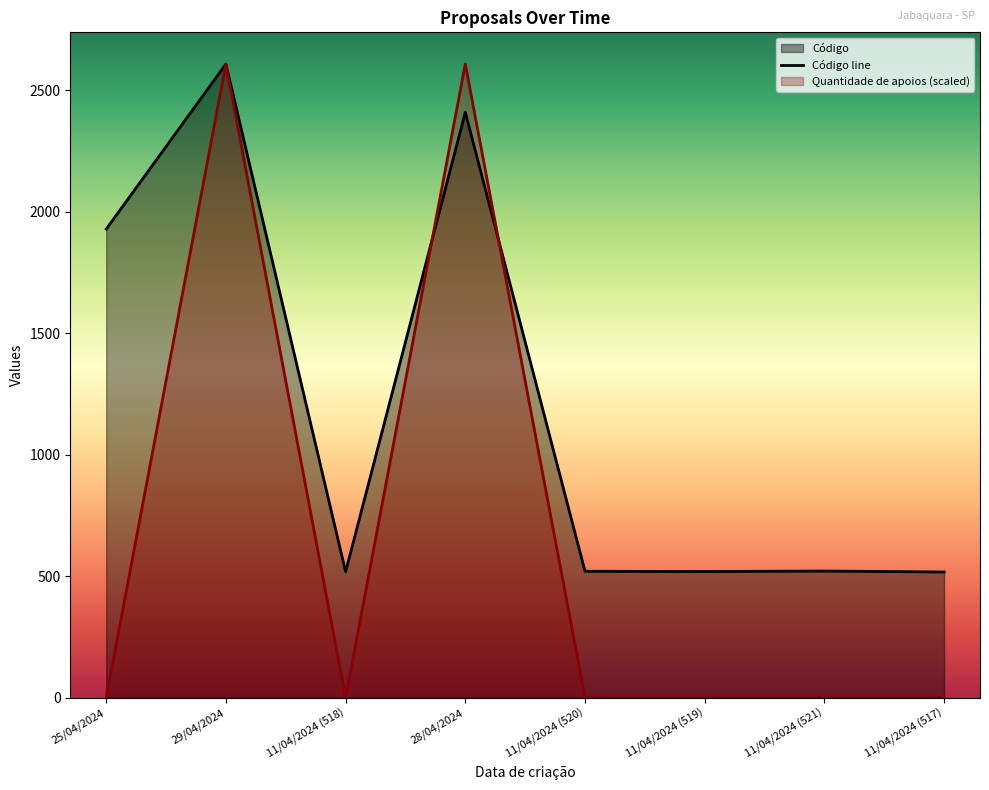

What is the sum of the Código values at 11/04/2024 (519) and 11/04/2024 (518)?

1037